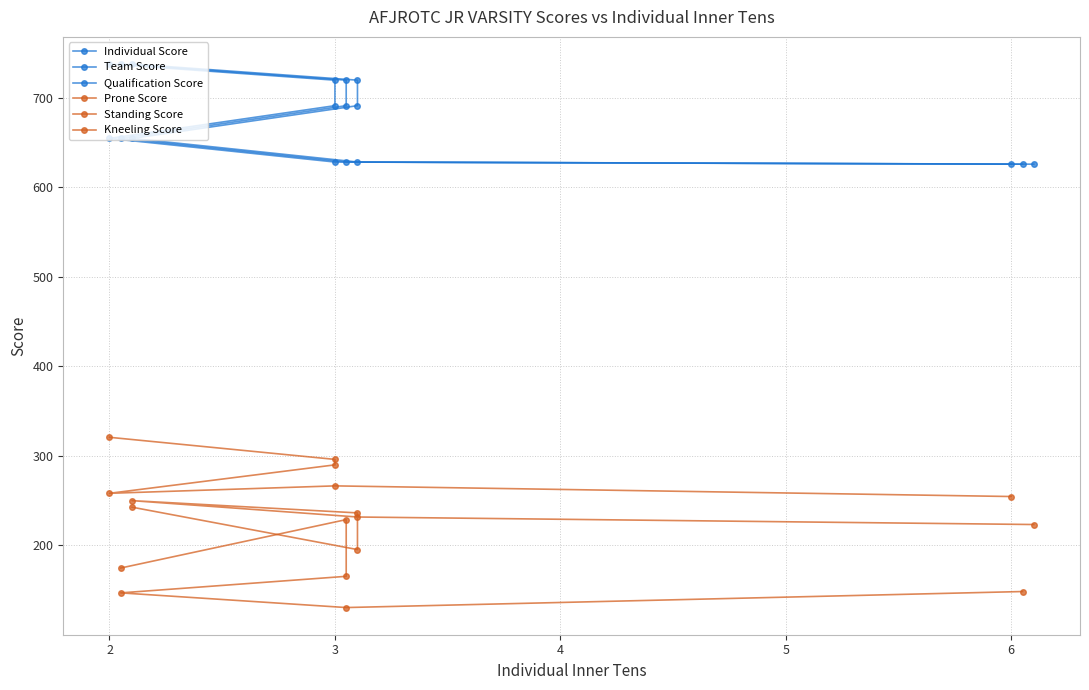

What is the value of the Kneeling Score point at the 2nd from the left?

195.2